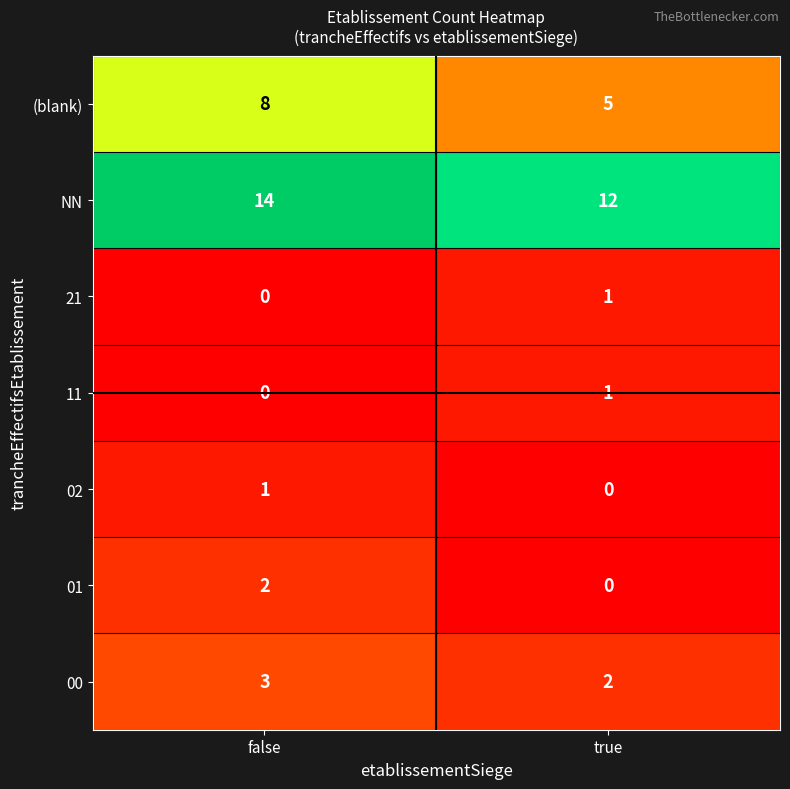

Which series has the largest total across all categories?

NN